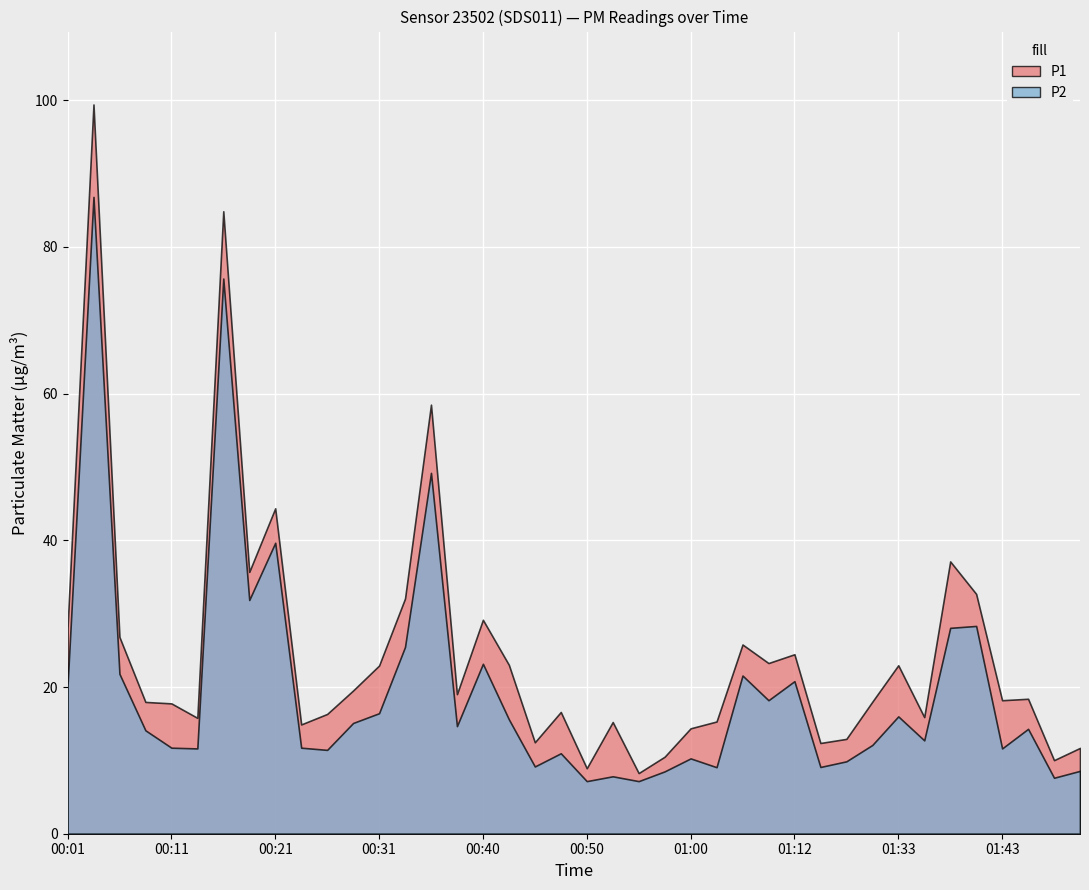

Which series has the largest range (max minus min)?

P1